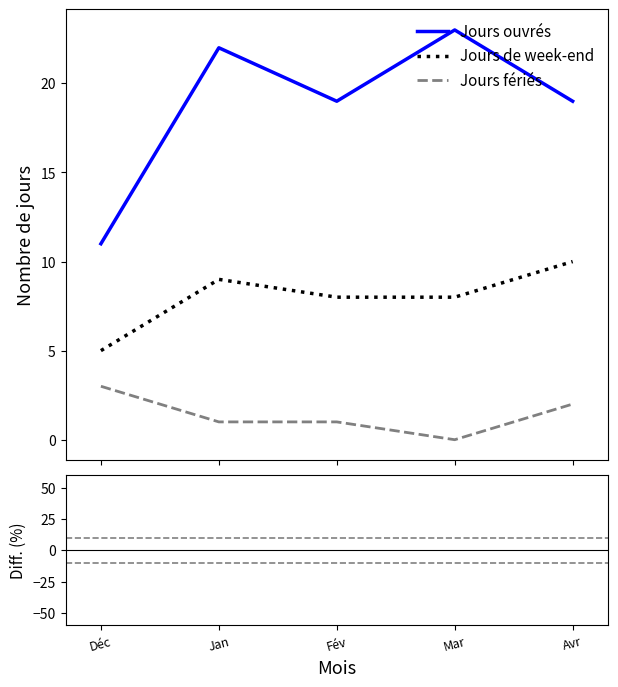

At which category does Jours ouvrés reach its first local valley?

Fév